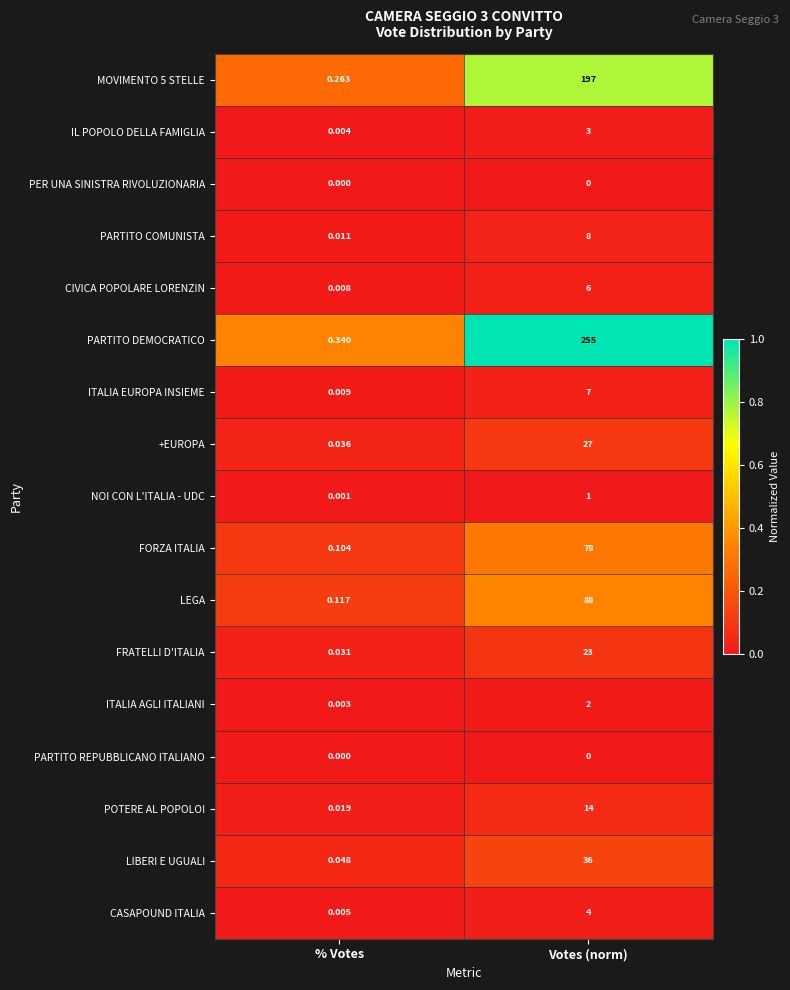

At which category is the sum across all series the highest?

Votes (norm)